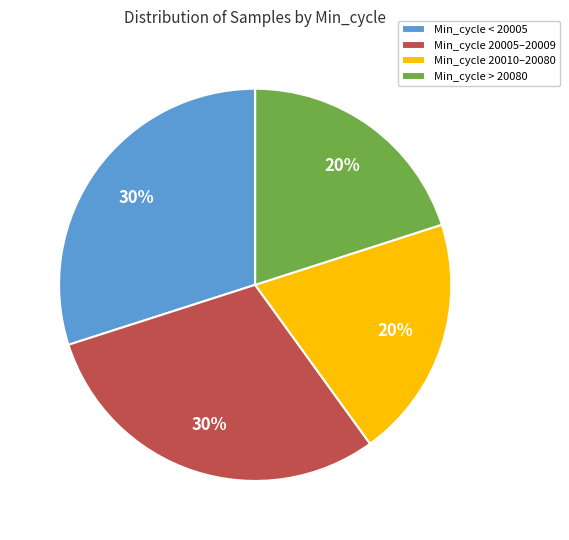

How many slices are in this pie chart?

4